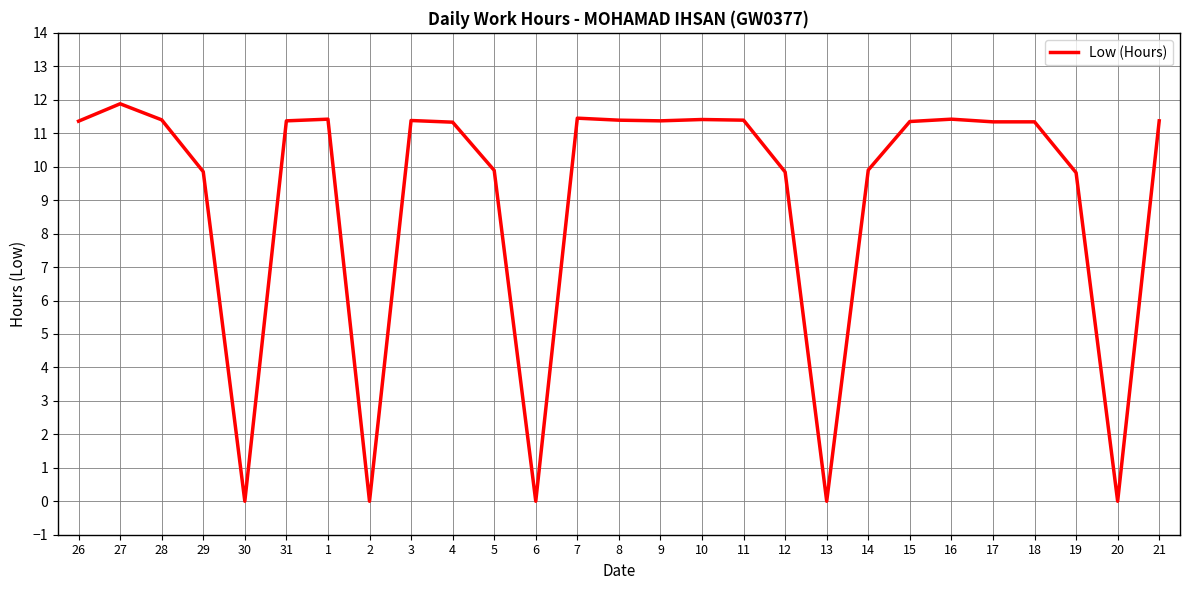

What is the approximate value at 26?

11.4